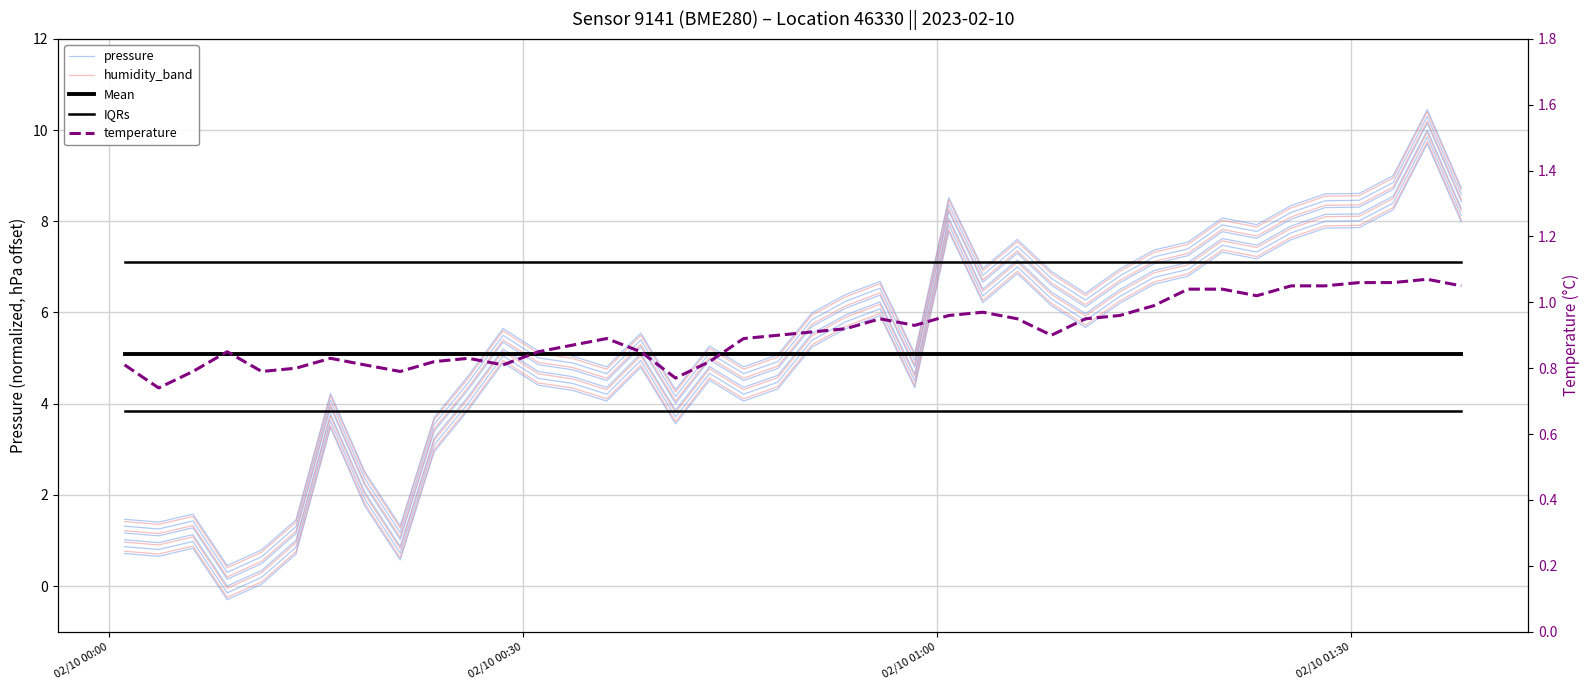

Reading left to right, what are all the values shown in this chart?

pressure: 0.7	0.7	0.8	-0.3	0.0	0.7	3.5	1.8	0.6	2.9	3.9	4.9	4.4	4.3	4.1	4.8	3.6	4.5	4.1	4.3	5.2	5.6	5.9	4.4	7.8	6.2	6.9	6.1	5.7	6.2	6.6	6.8	7.3	7.2	7.6	7.8	7.9	8.2	9.7	8.0
humidity_band: 0.8	0.7	0.9	-0.2	0.1	0.8	3.5	1.8	0.6	3.0	3.9	4.9	4.5	4.3	4.1	4.8	3.6	4.6	4.1	4.4	5.3	5.7	6.0	4.4	7.8	6.3	6.9	6.2	5.7	6.3	6.7	6.8	7.4	7.2	7.6	7.9	7.9	8.3	9.8	8.0
Mean: 5.1	5.1	5.1	5.1	5.1	5.1	5.1	5.1	5.1	5.1	5.1	5.1	5.1	5.1	5.1	5.1	5.1	5.1	5.1	5.1	5.1	5.1	5.1	5.1	5.1	5.1	5.1	5.1	5.1	5.1	5.1	5.1	5.1	5.1	5.1	5.1	5.1	5.1	5.1	5.1
IQRs: 3.8	3.8	3.8	3.8	3.8	3.8	3.8	3.8	3.8	3.8	3.8	3.8	3.8	3.8	3.8	3.8	3.8	3.8	3.8	3.8	3.8	3.8	3.8	3.8	3.8	3.8	3.8	3.8	3.8	3.8	3.8	3.8	3.8	3.8	3.8	3.8	3.8	3.8	3.8	3.8
temperature: 0.8	0.7	0.8	0.8	0.8	0.8	0.8	0.8	0.8	0.8	0.8	0.8	0.8	0.9	0.9	0.8	0.8	0.8	0.9	0.9	0.9	0.9	0.9	0.9	1.0	1.0	0.9	0.9	0.9	1.0	1.0	1.0	1.0	1.0	1.1	1.1	1.1	1.1	1.1	1.1